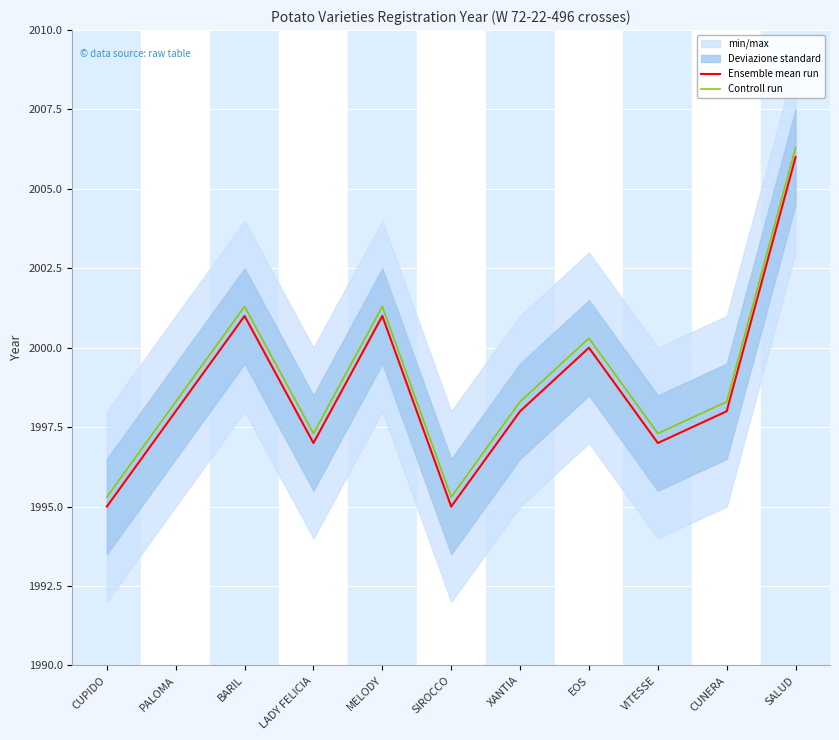

Is this an area chart (filled region under the line)?

No